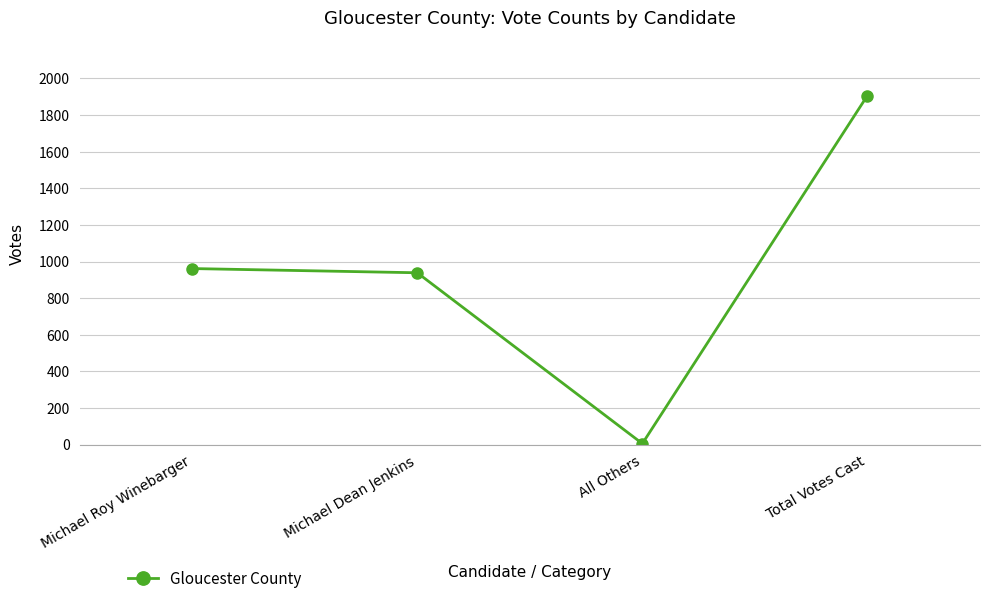

What is the value of the 1st point from the left?

962